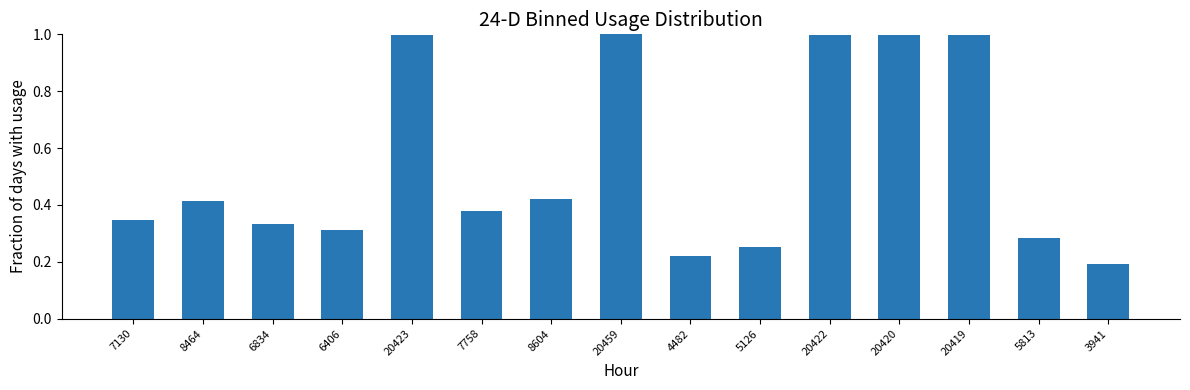

What is the change in value from 5126 to 20422?

+0.7